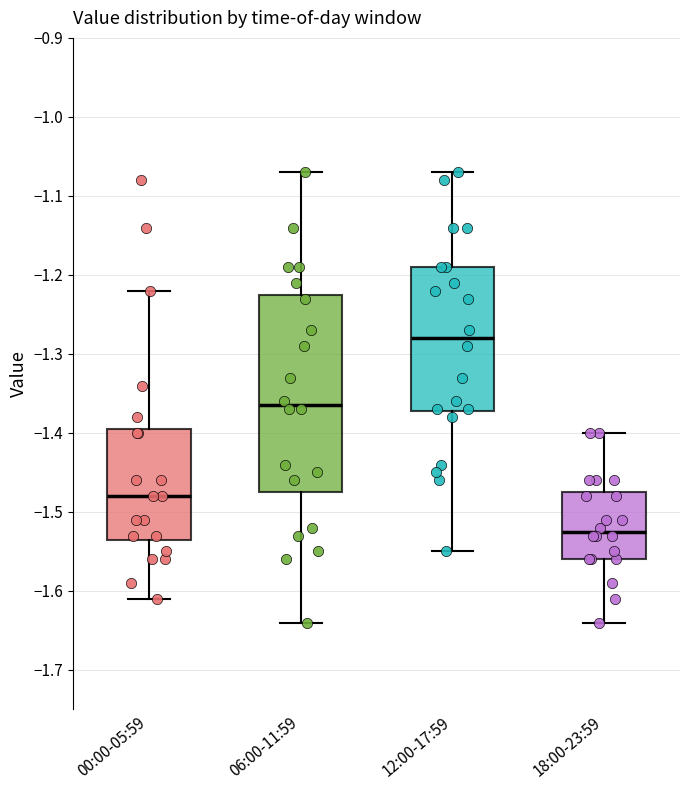

Where does the median line of the box for 00:00-05:59 sit on the y-axis? The values are not printed on the chart, so give them approximately, as read against the axis.

-1.48